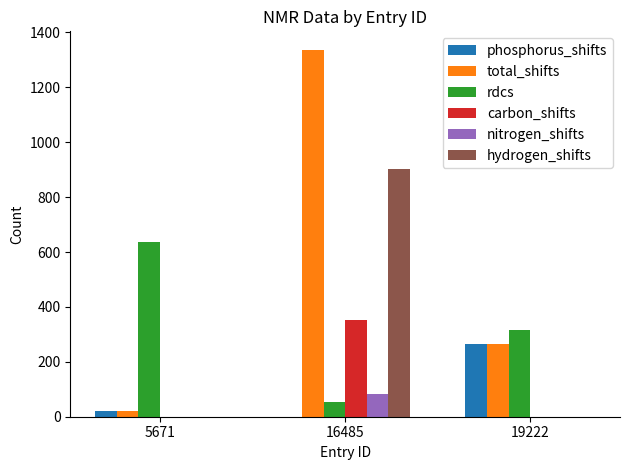

Are the bars horizontal?

No